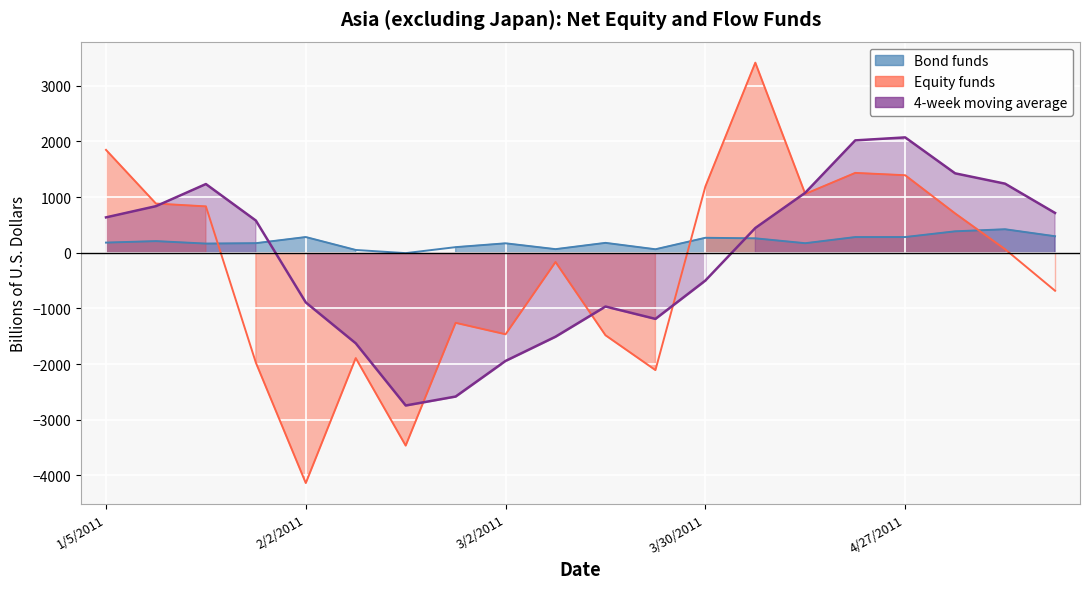

Between which two adjacent categories do Equity funds and 4-week moving average first intersect?

1/12/2011 and 1/19/2011